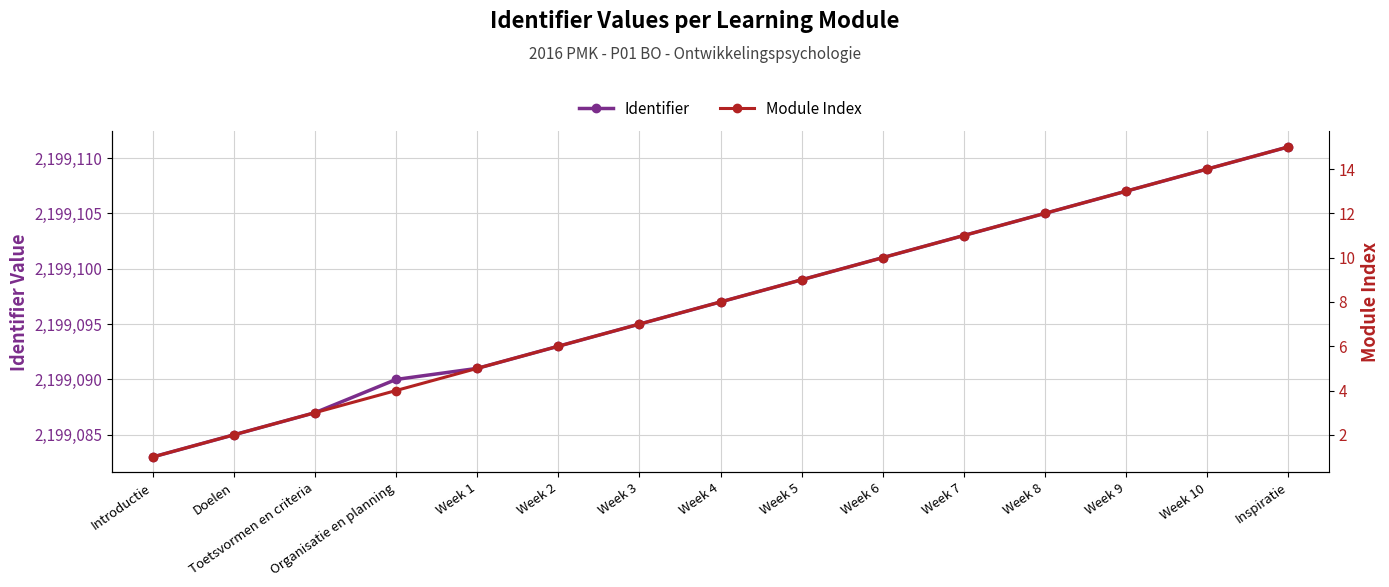

True or false: Identifier has a value of 973657 at Organisatie en planning.

False